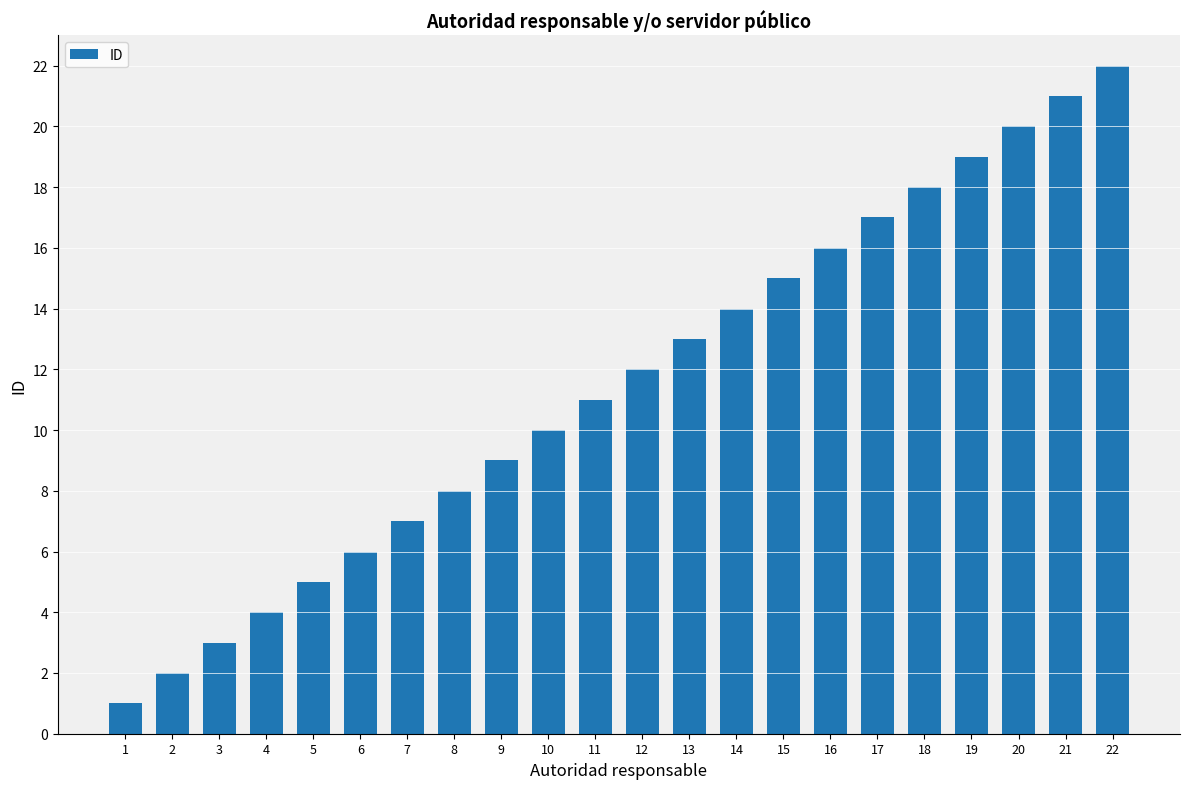

Which label corresponds to the largest value in the chart?

22